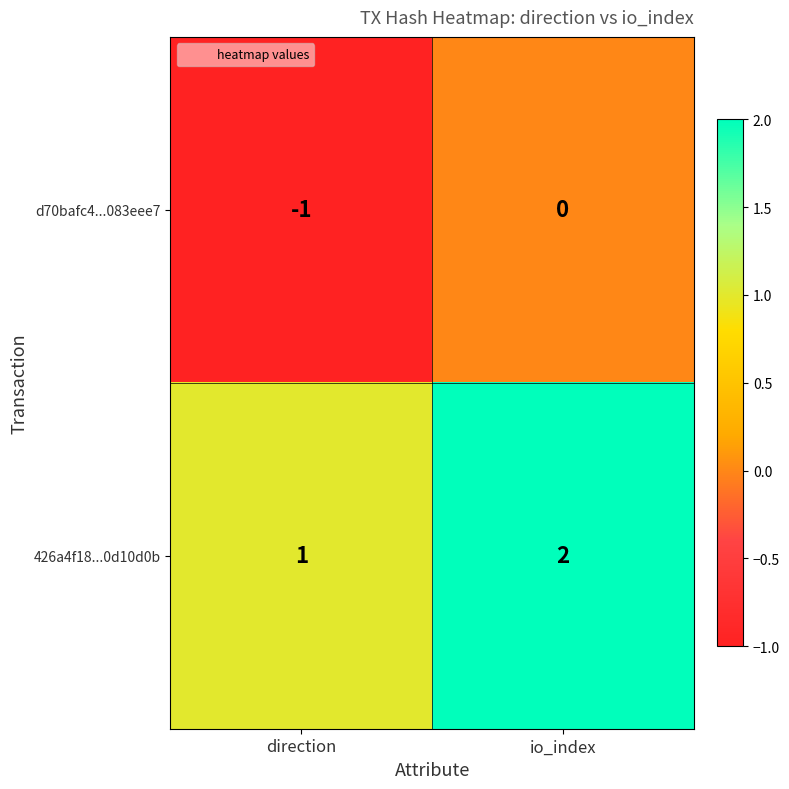

List the series in order of their peak value, lowest first.

d70bafc4...083eee7, 426a4f18...0d10d0b